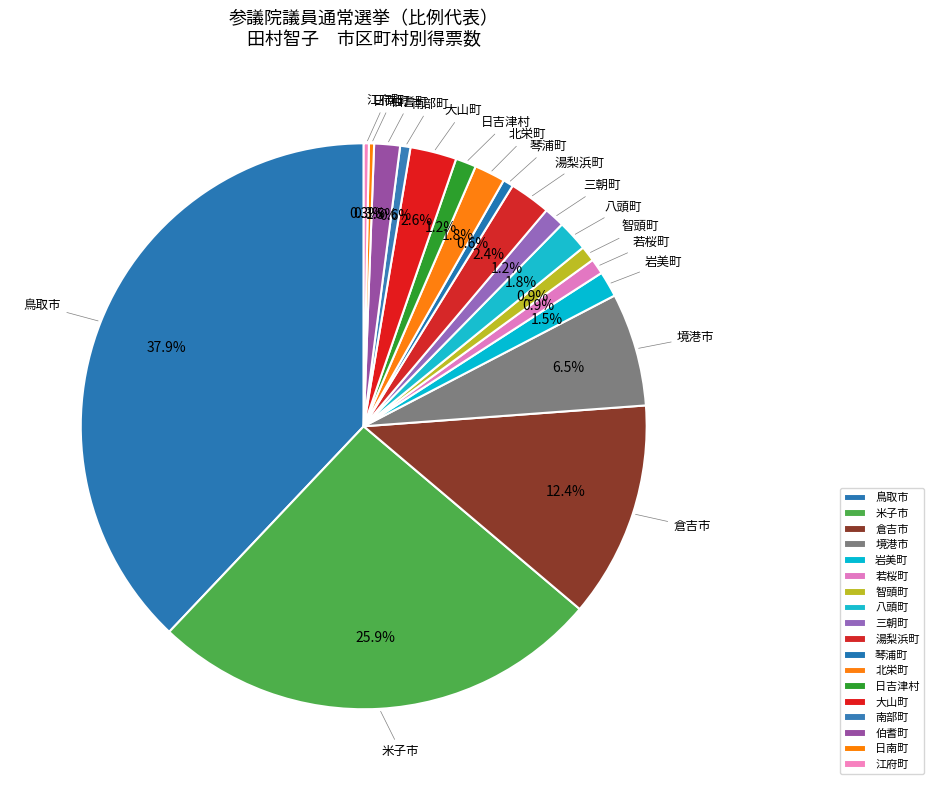

Which slice is the largest?

鳥取市